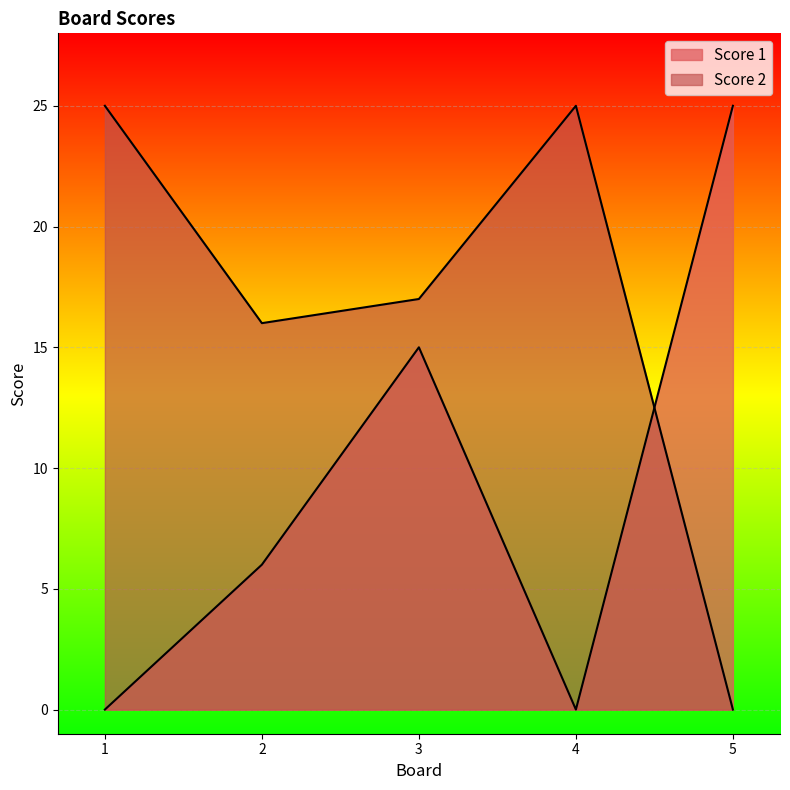

What is the sum of all Score 2 values?

83